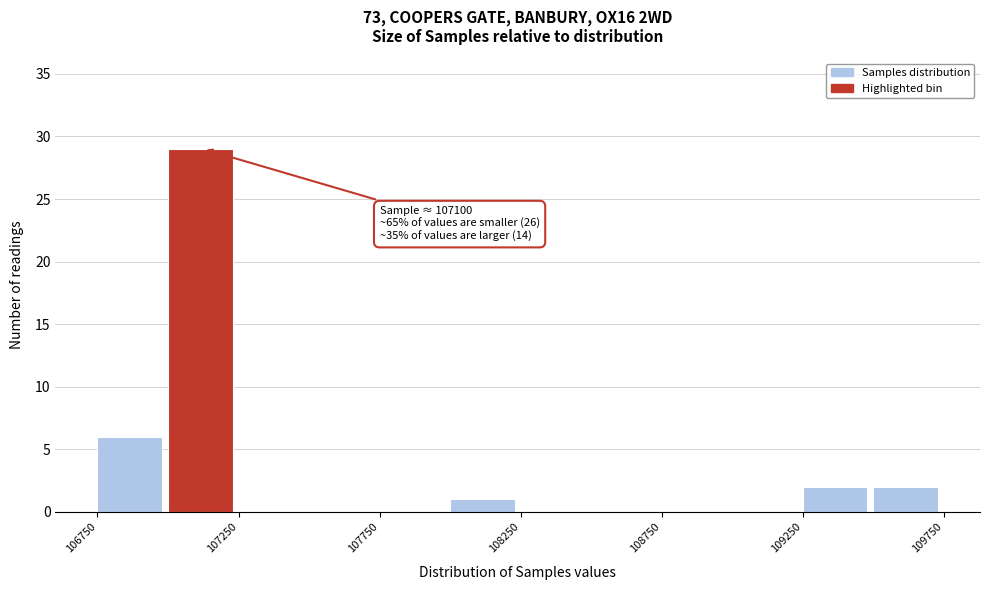

Which range on the x-axis has the tallest bar?

107000 to 107250